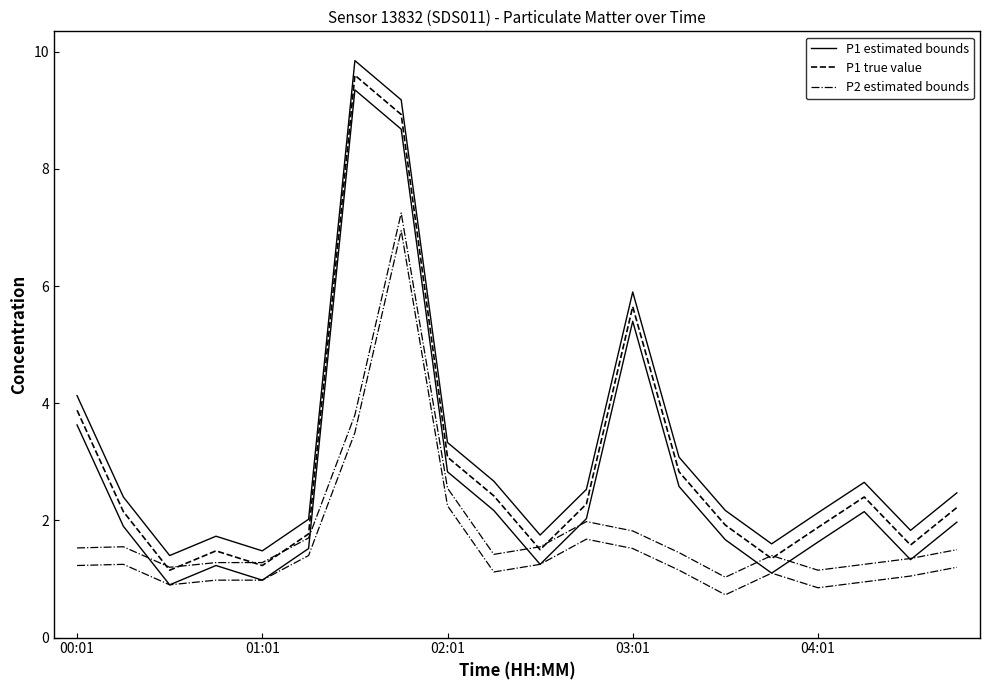

Which series has the widest spread of values?

P1 estimated bounds